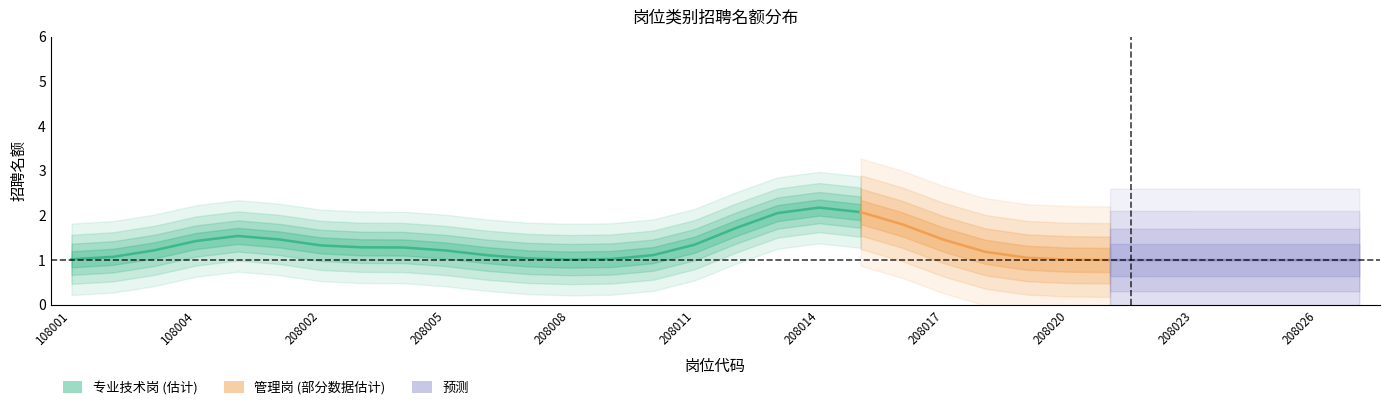

Which series has the largest total across all categories?

专业技术岗